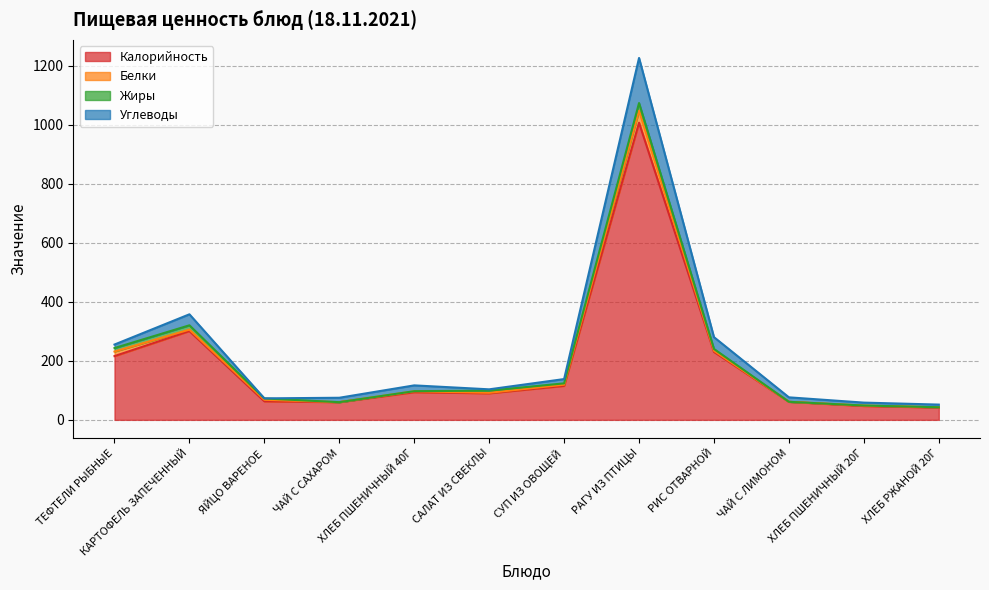

At which category is the sum across all series the highest?

РАГУ ИЗ ПТИЦЫ